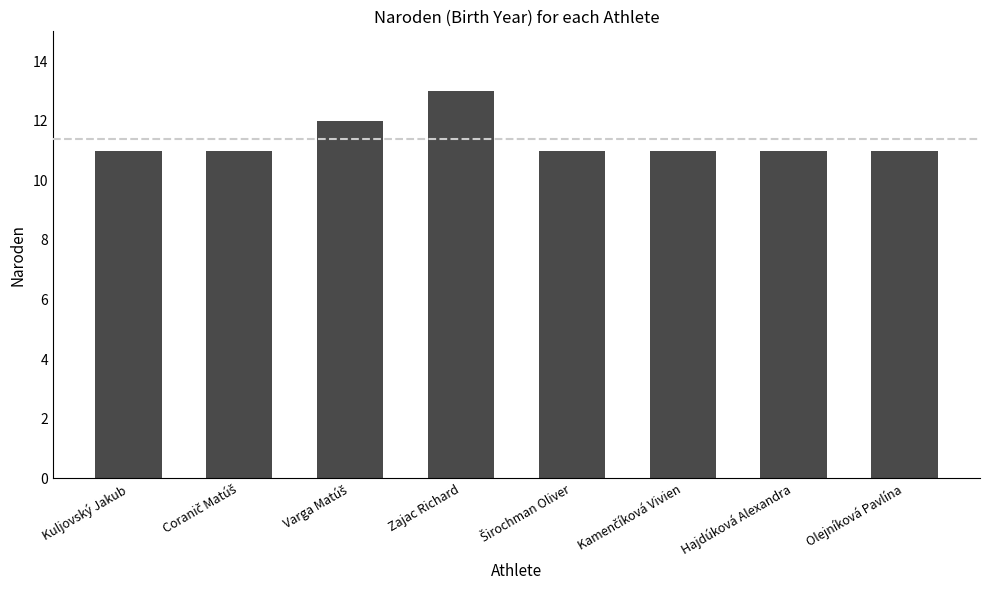

What is the value of the 4th bar from the left?

13